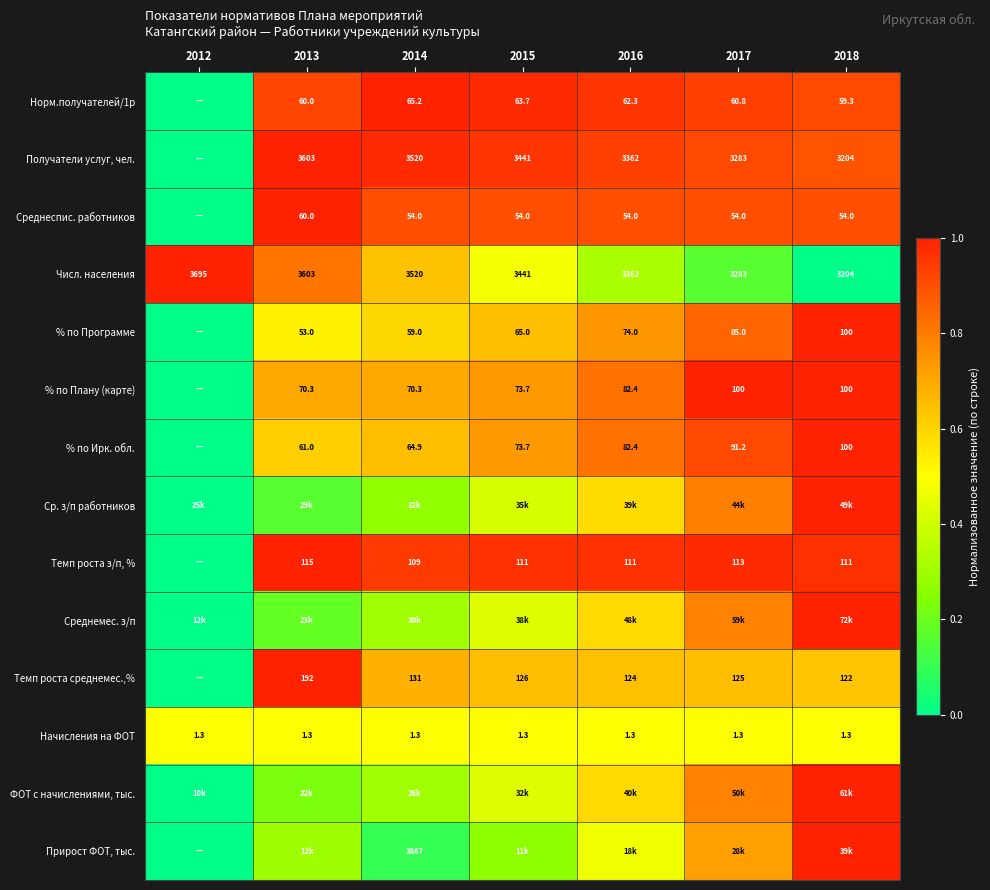

Is the value of Числ. населения at 2015 greater than the value of Норм.получателей/1р at 2015?

Yes